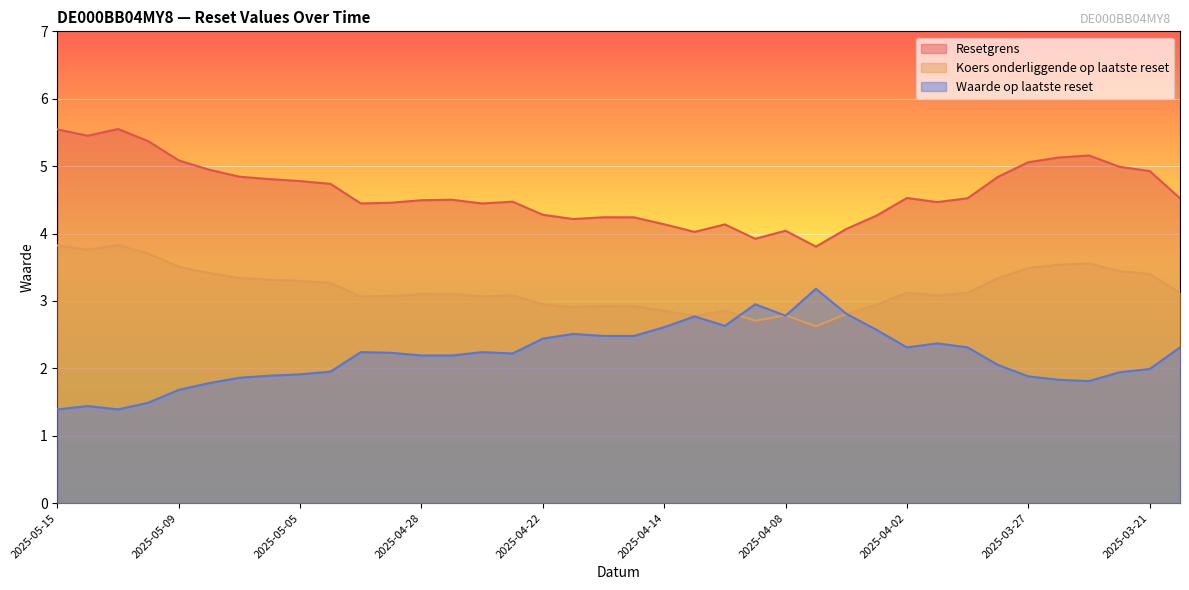

The value of Resetgrens at 2025-03-28 is 4.8. True or false?

True